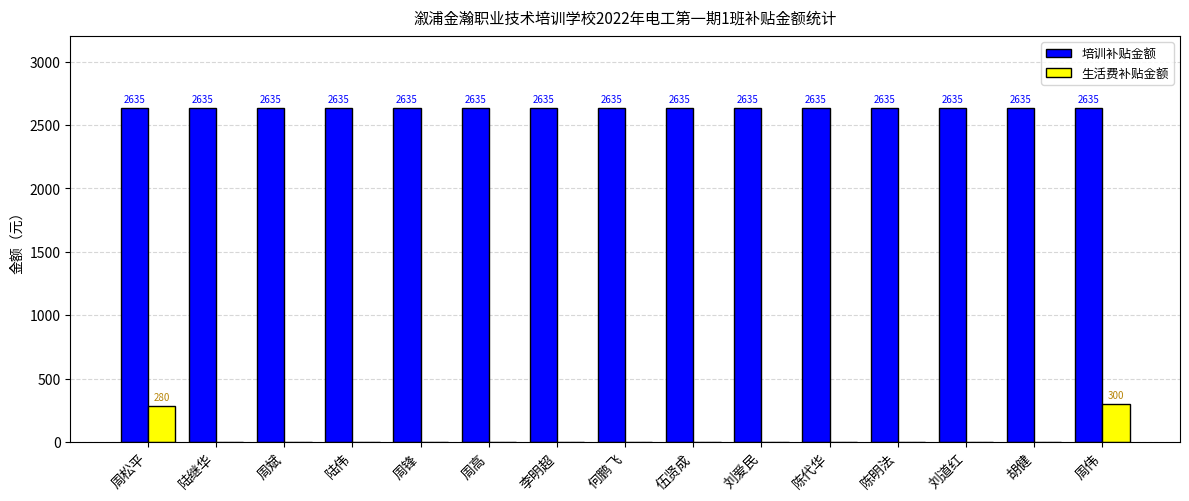

What is the sum of all 培训补贴金额 values?

39525